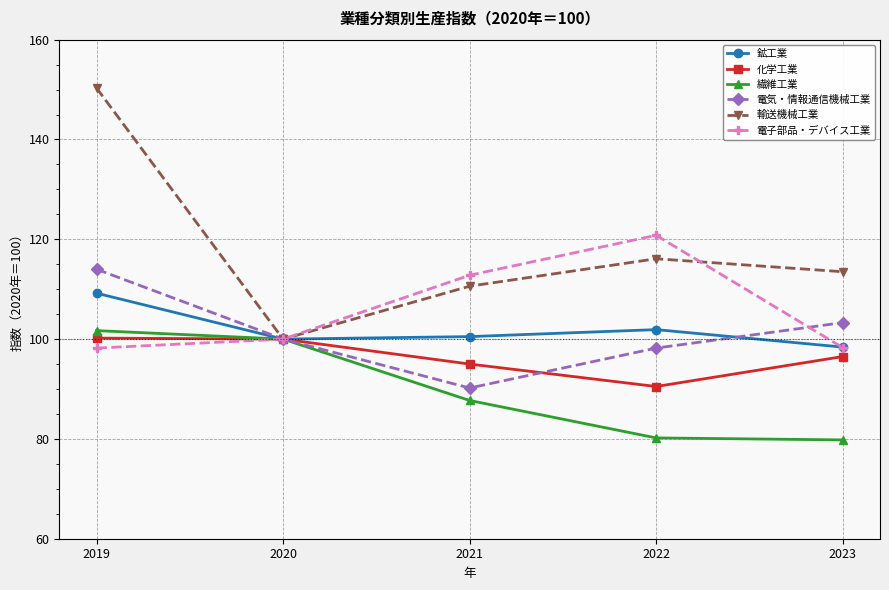

What is the average value of the 輸送機械工業 series?

118.1